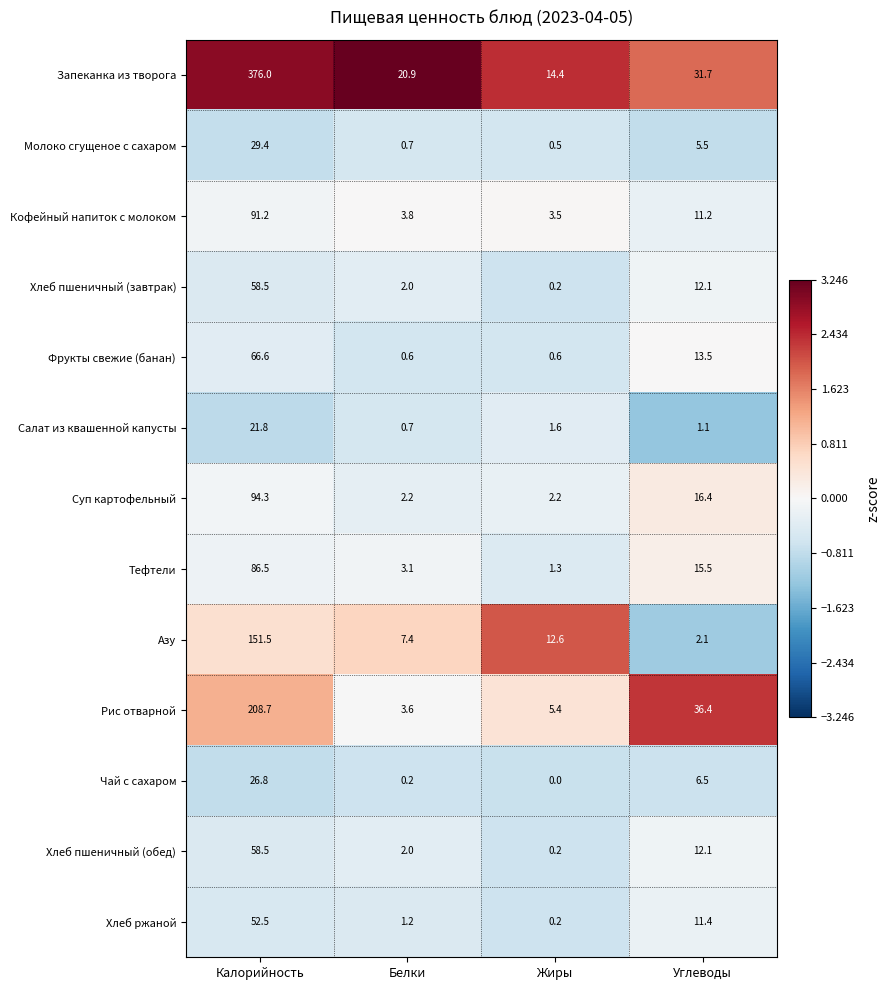

Where does the Салат из квашенной капусты series first go above 1?

Калорийность